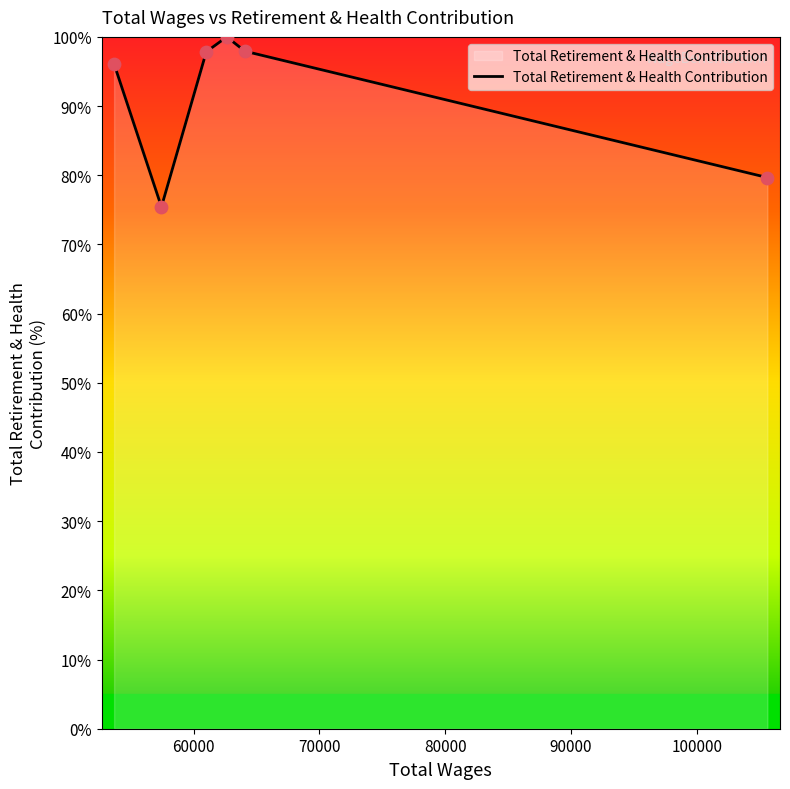

What is the difference between the maximum and minimum values?

24.6